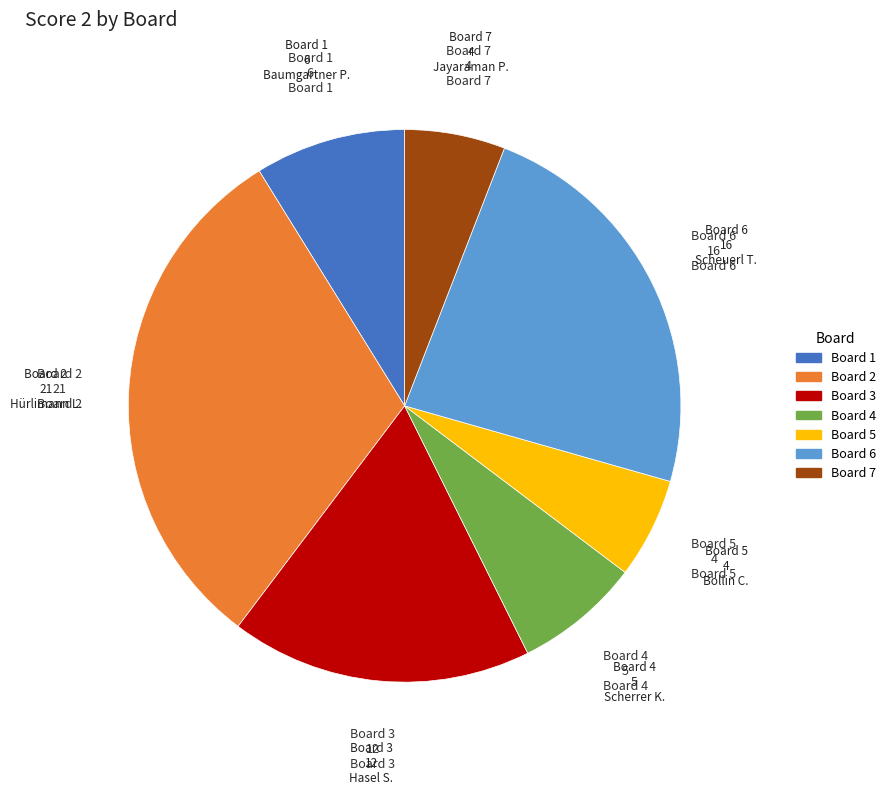

Which slice is the largest?

Board 2